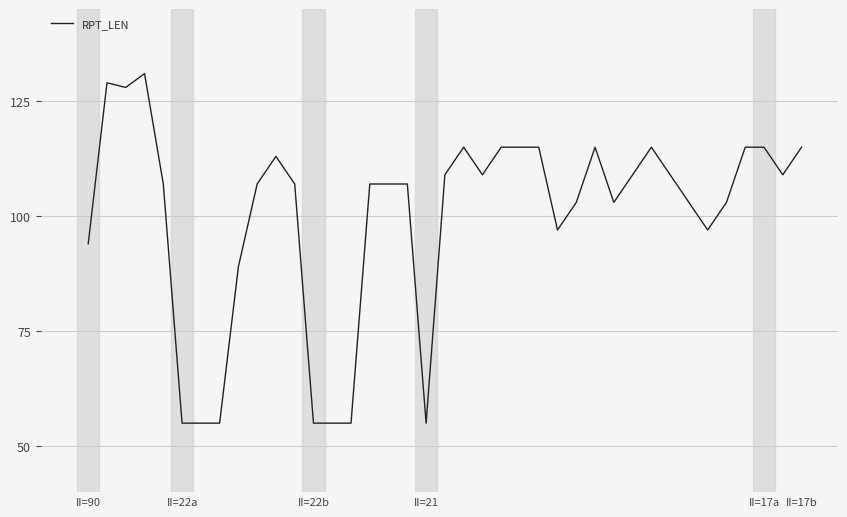

What is the smallest value displayed?

55